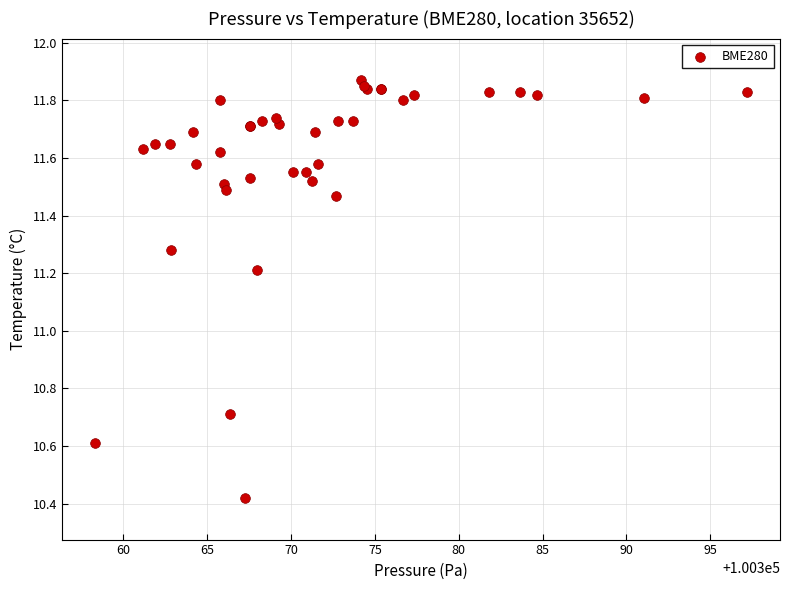

What Y value in the scatter plot is closest to 11?

11.2